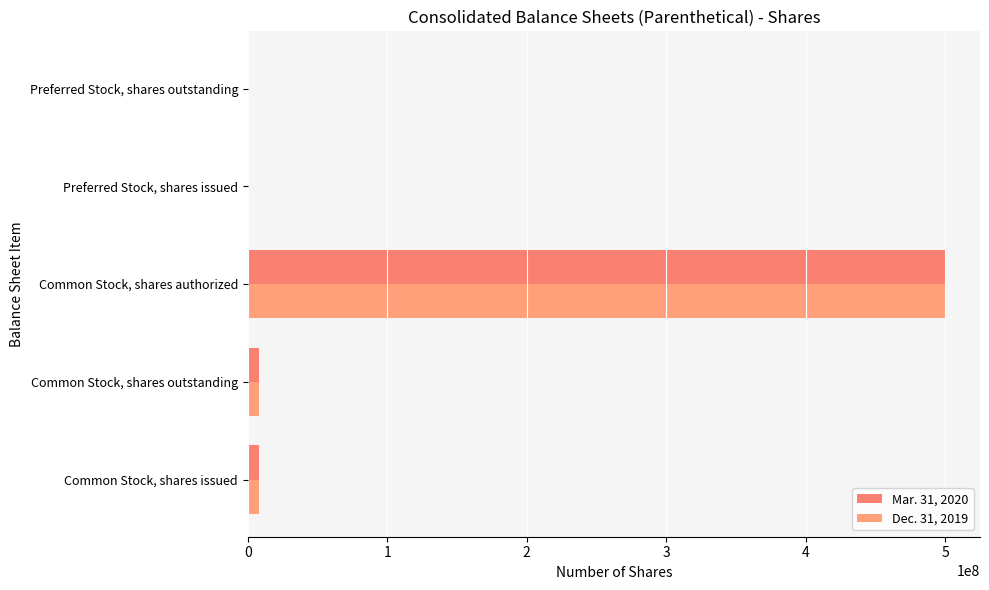

What is the greatest value displayed?

500000000